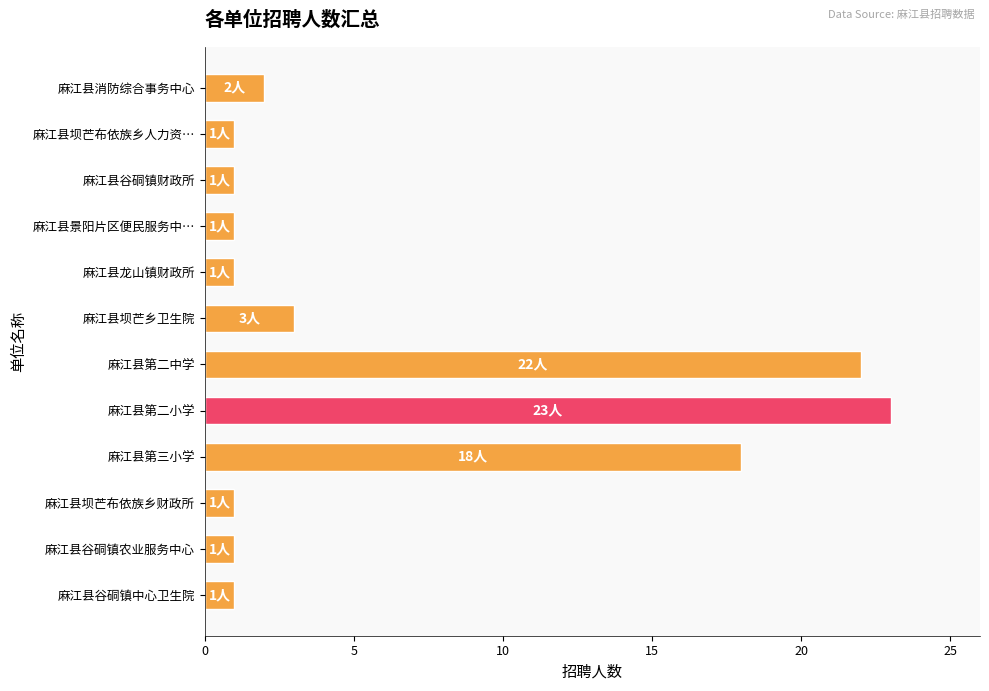

What is the difference between the second highest and minimum values?

21